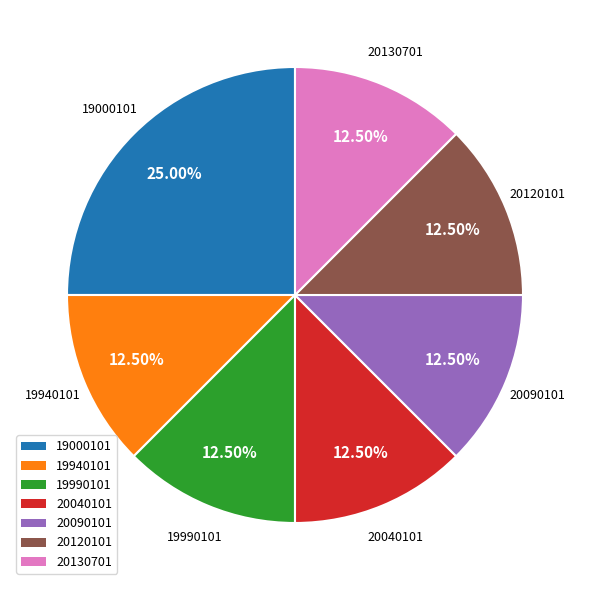

What is the ratio of the value at 20040101 to the value at 20120101?

1.0